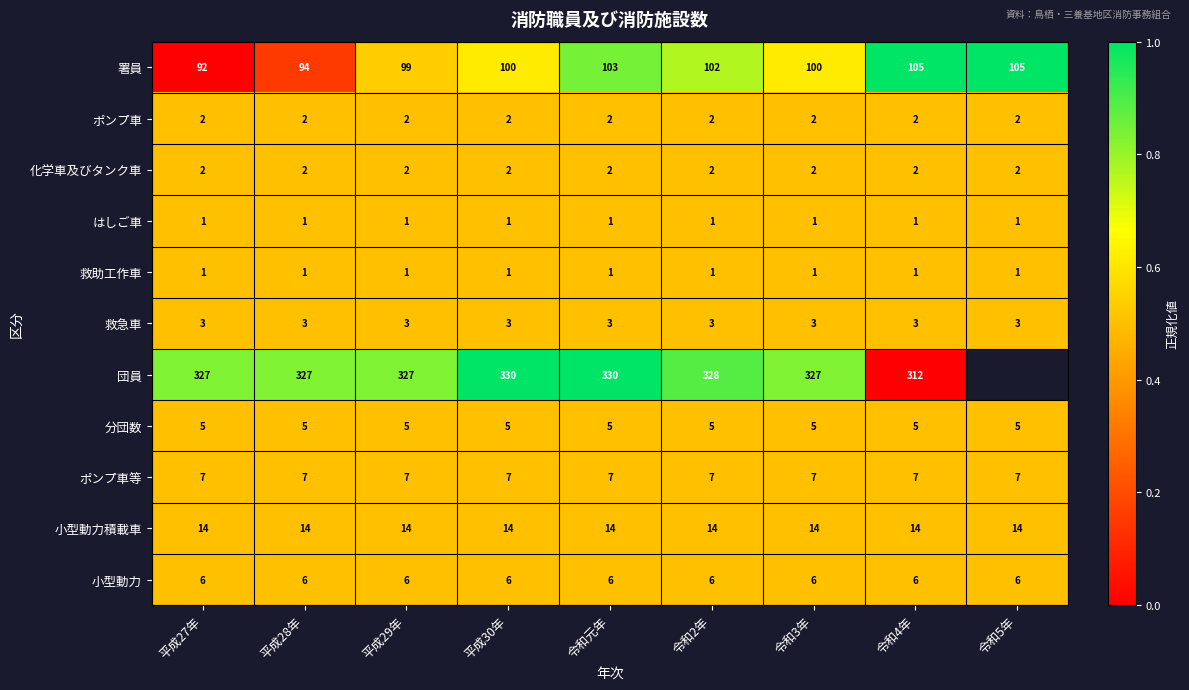

The ポンプ車 series shows 0.3 at 令和5年. True or false?

False